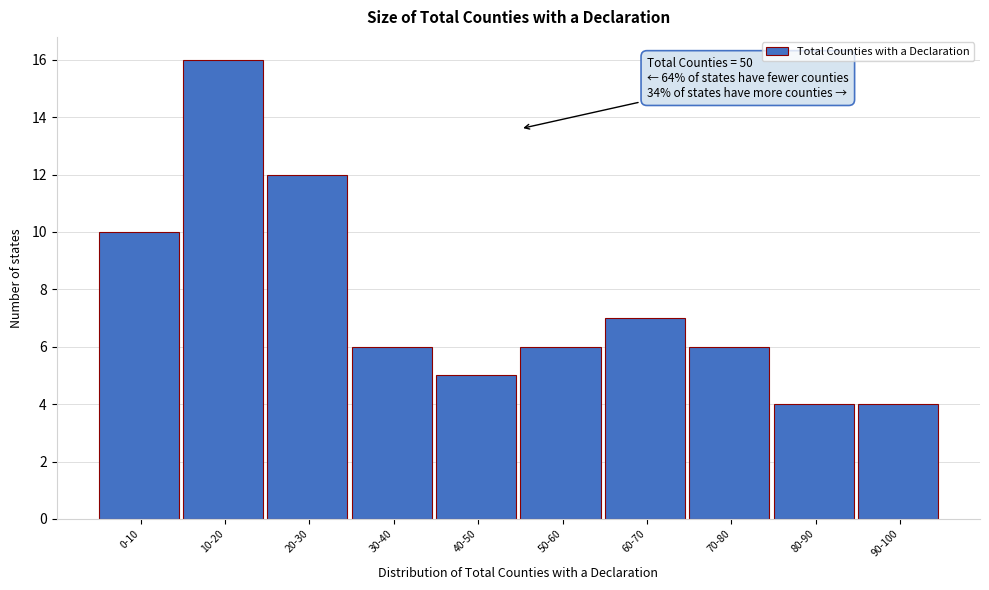

Reading left to right, list all the values displayed in this chart.

0-10=10	10-20=16	20-30=12	30-40=6	40-50=5	50-60=6	60-70=7	70-80=6	80-90=4	90-100=4